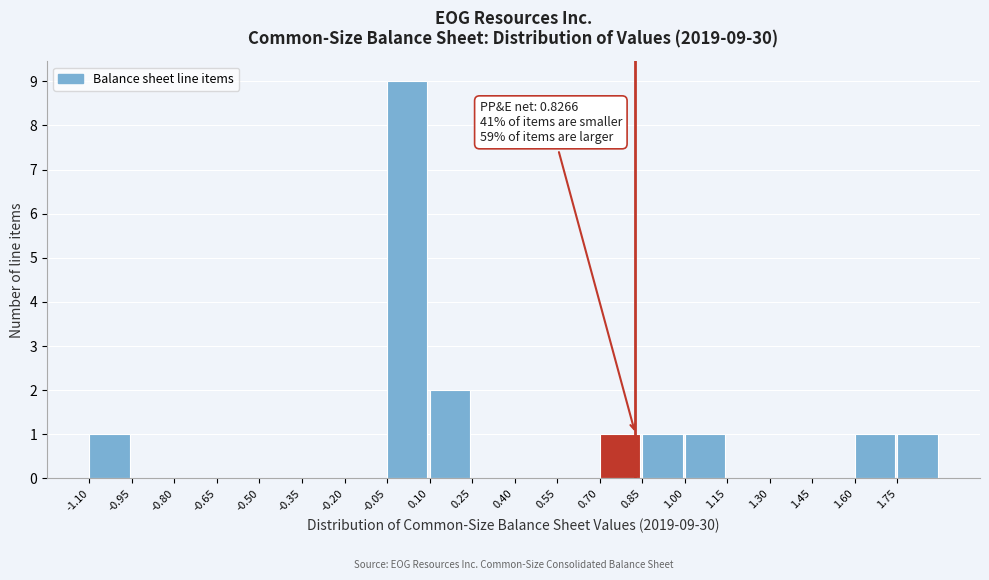

Over which range of the x-axis is the bar tallest?

-0.05 to 0.10